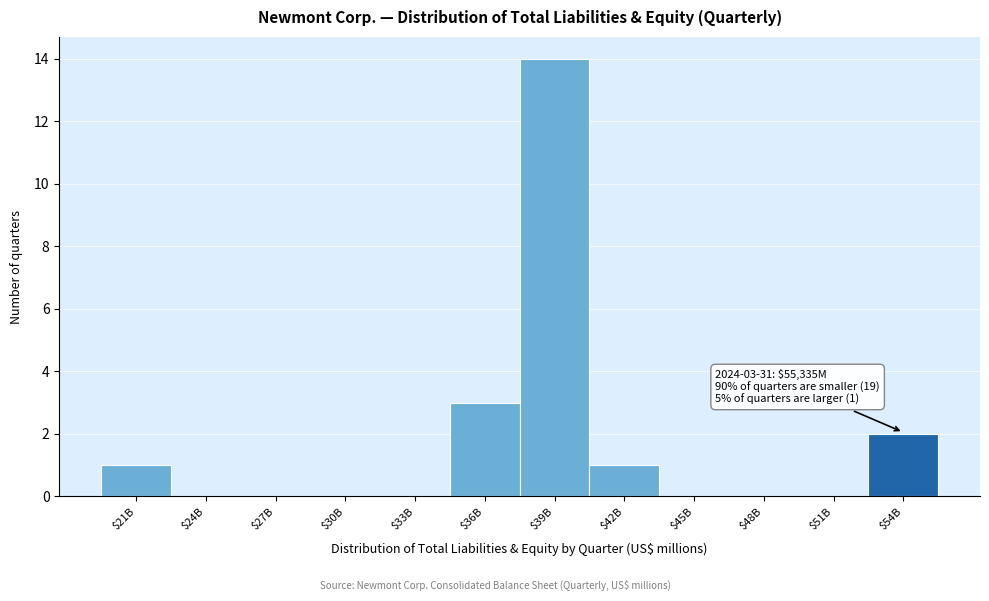

The chart shows a value of 0 at $30B. True or false?

True